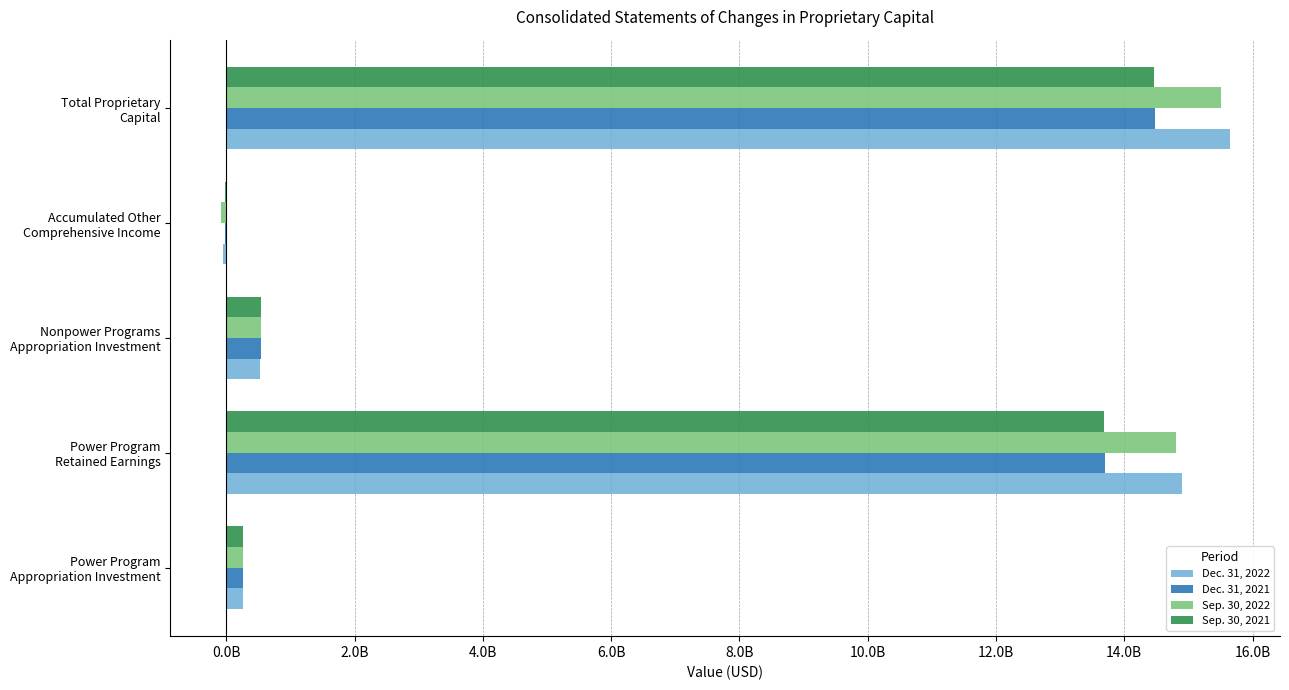

What are all the series names shown in the legend?

Dec. 31, 2022, Dec. 31, 2021, Sep. 30, 2022, Sep. 30, 2021